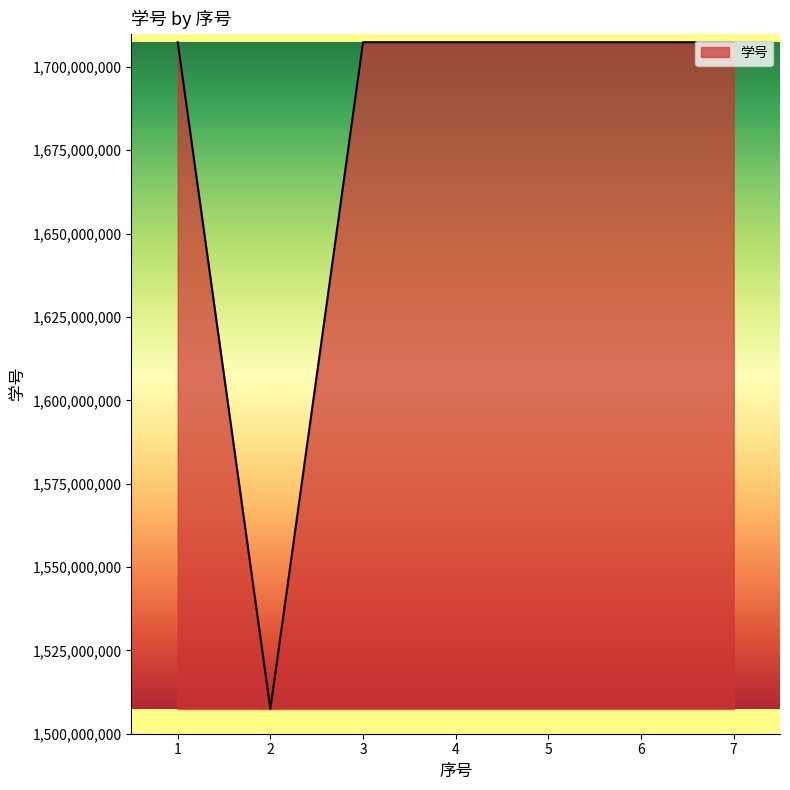

How many lines are shown in the chart?

1